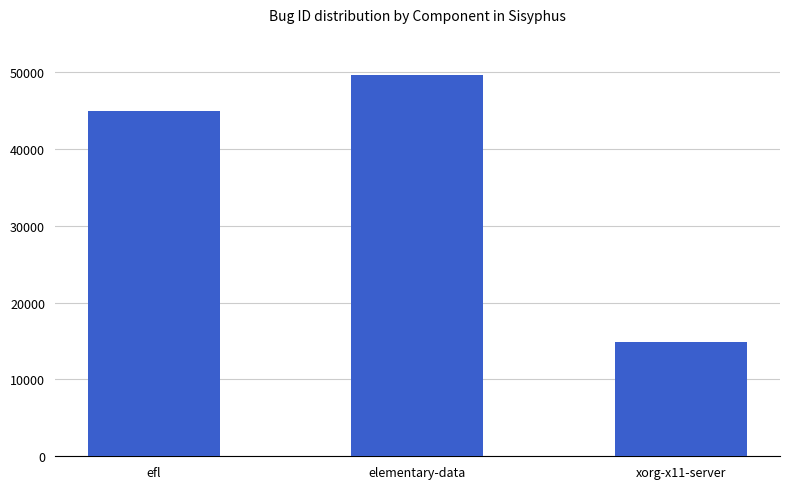

Are the bars horizontal?

No